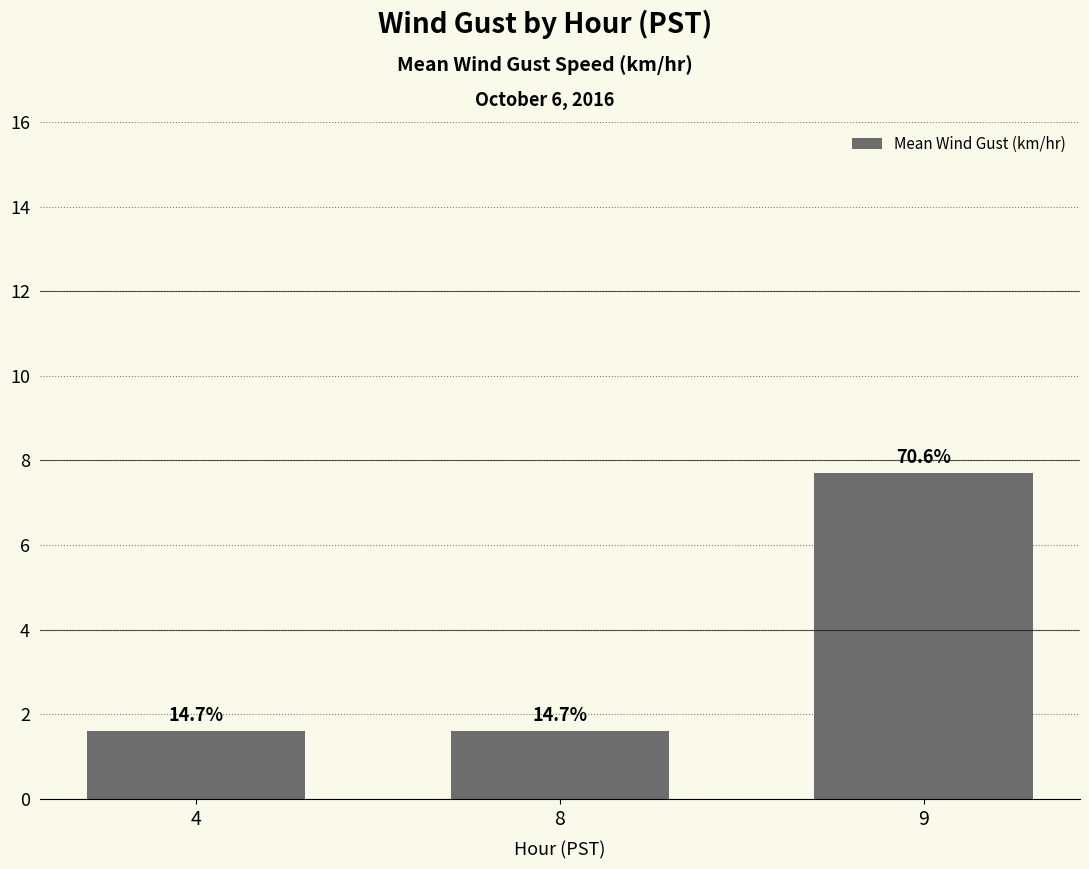

What is the sum of all values?

10.9